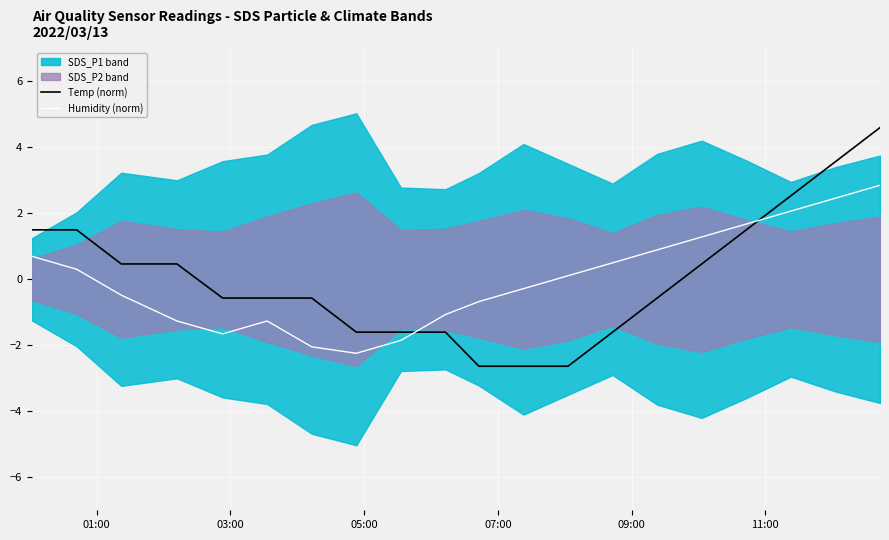

List the series in order of their peak value, lowest first.

Humidity (norm), Temp (norm)